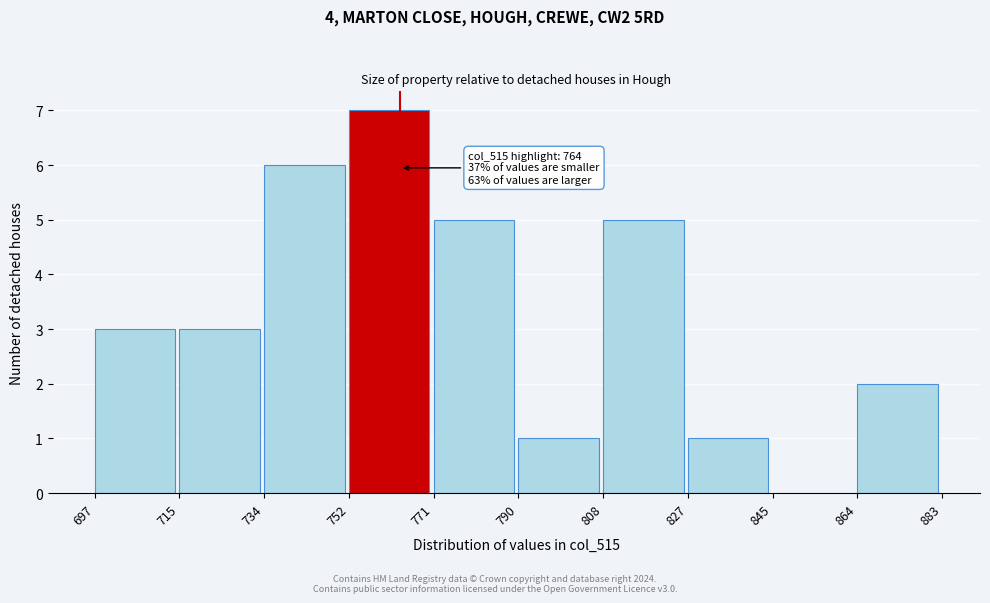

Which range on the x-axis has the tallest bar?

752 to 771